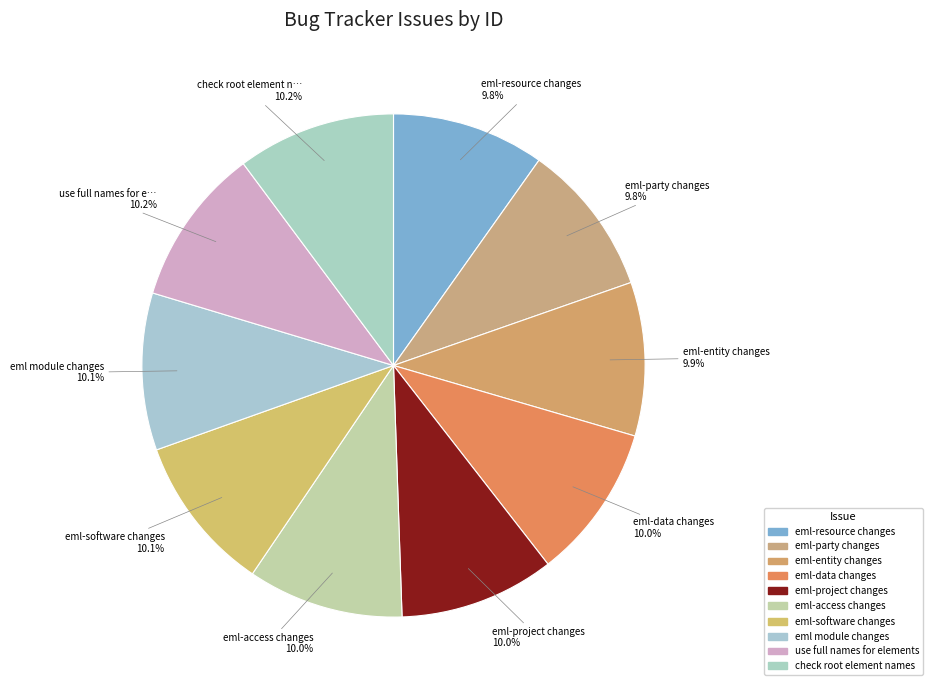

To the nearest percent, what is the average slice percentage?

10%